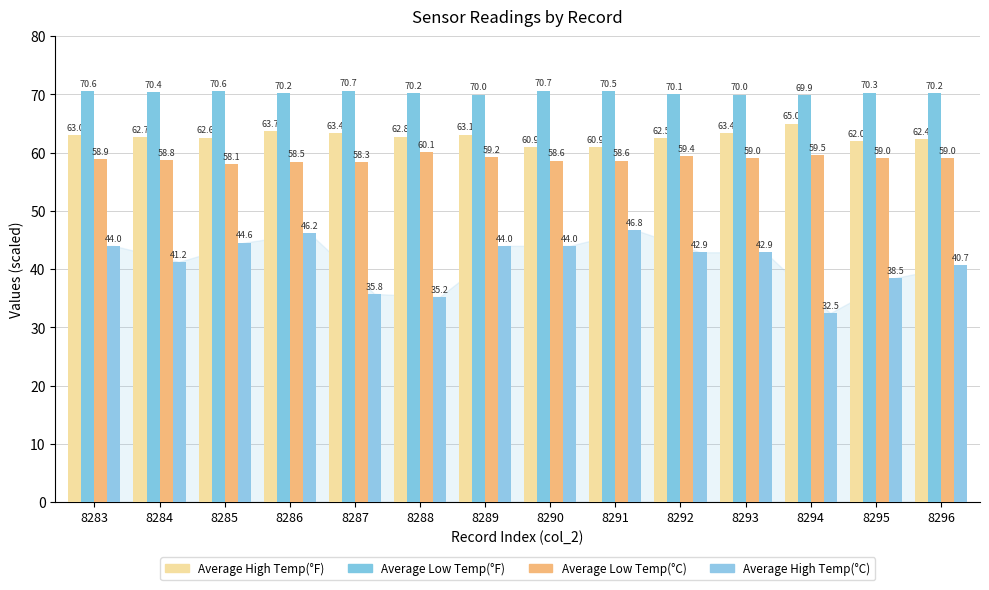

What is the average value of the Average Low Temp(°C) series?

58.9